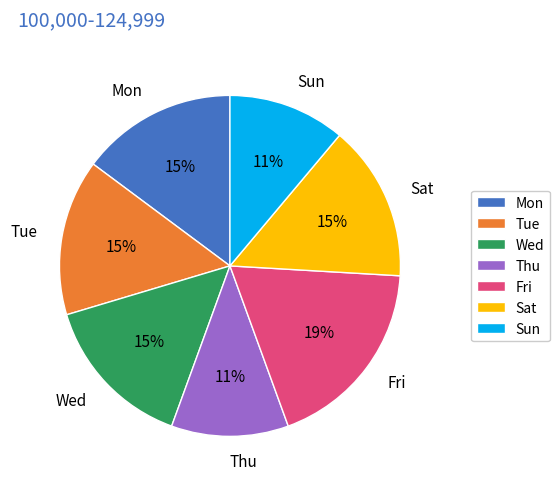

True or false: Tue accounts for 30% of the total.

False